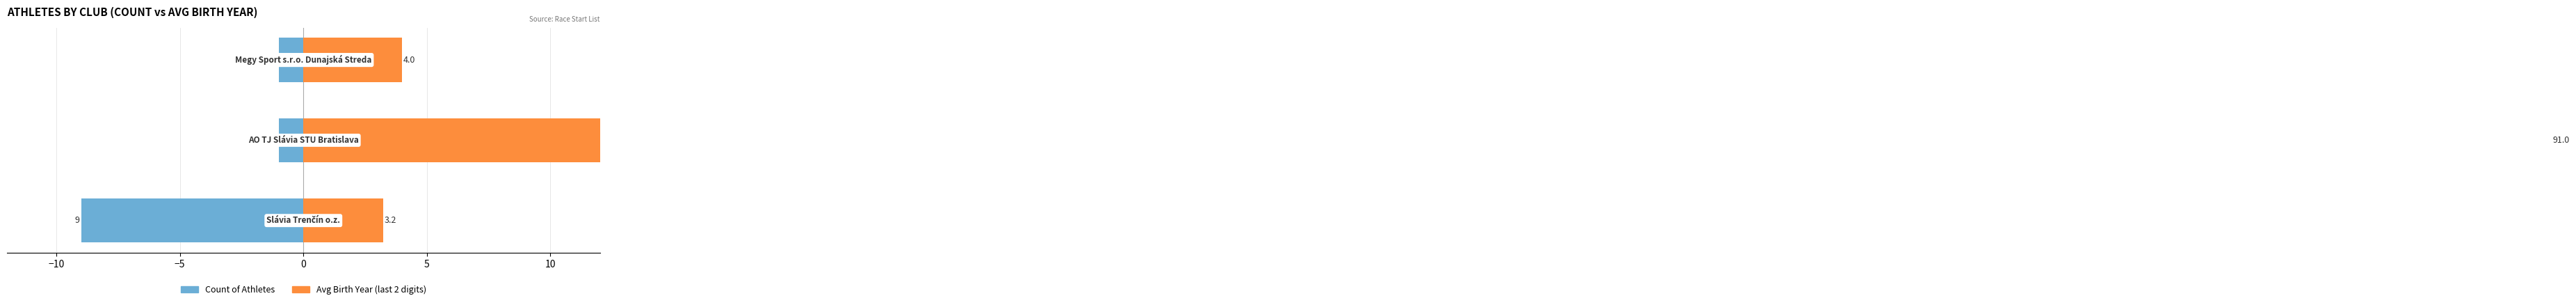

At how many categories does at least one series exceed 3?

3